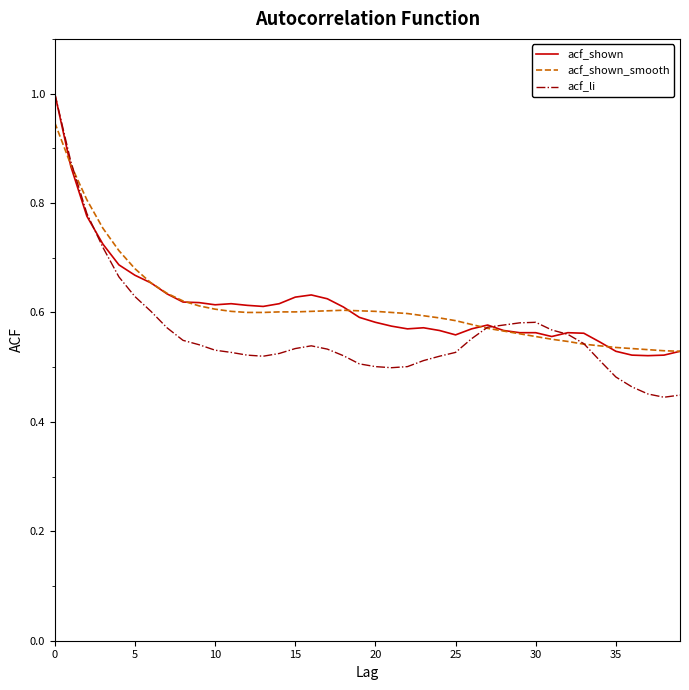

How many intersections are there between acf_shown_smooth and acf_shown?

5